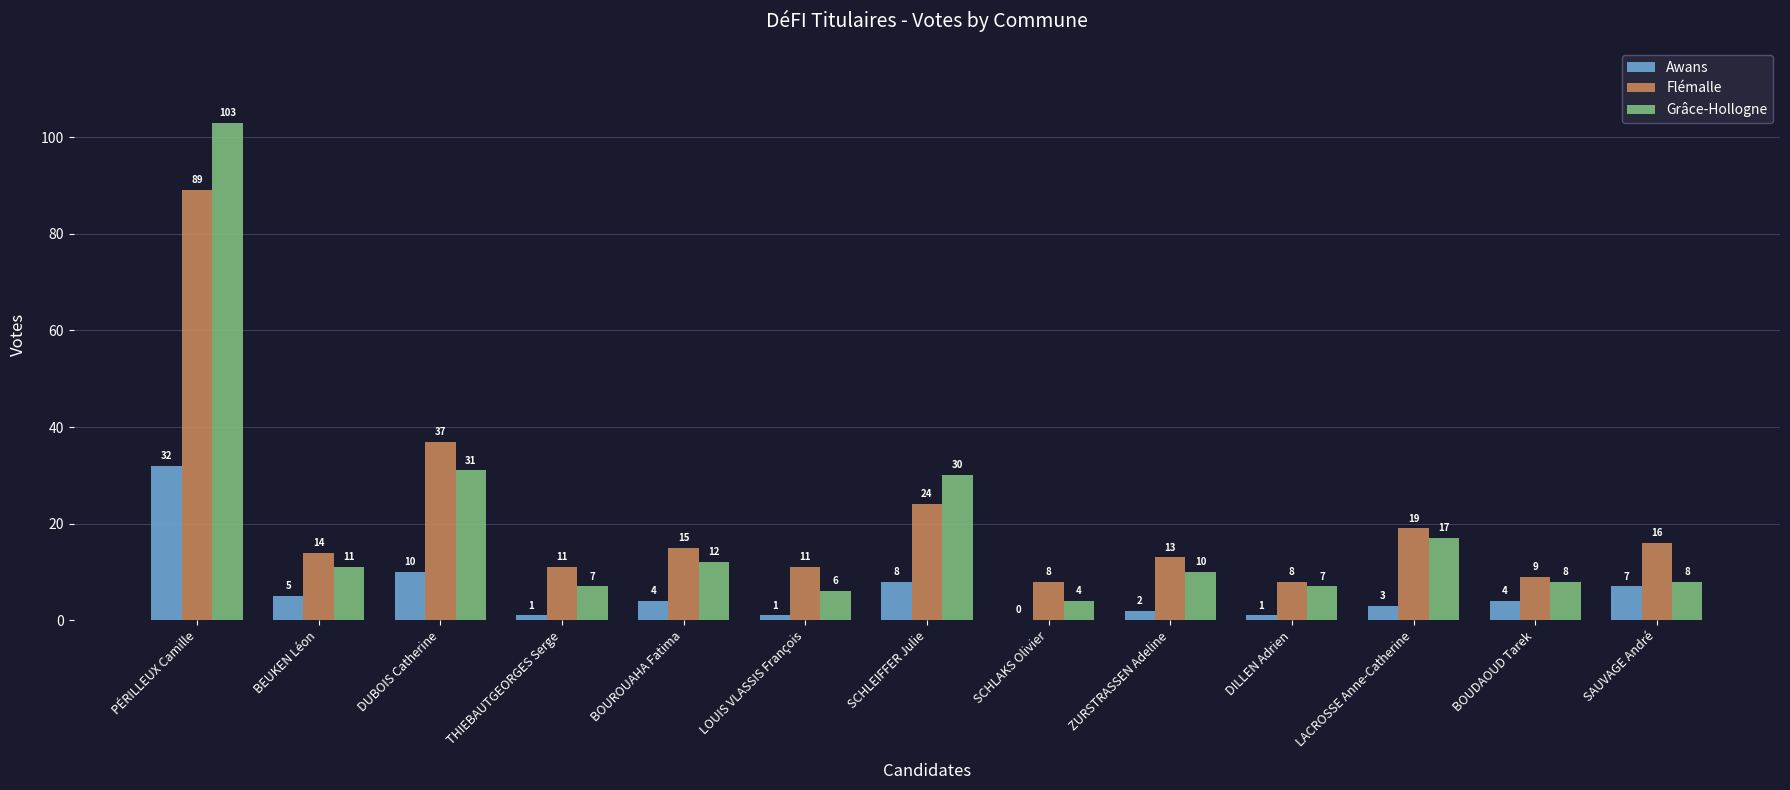

Reading left to right, what are all the values shown in this chart?

Awans: 32	5	10	1	4	1	8	0	2	1	3	4	7
Flémalle: 89	14	37	11	15	11	24	8	13	8	19	9	16
Grâce-Hollogne: 103	11	31	7	12	6	30	4	10	7	17	8	8